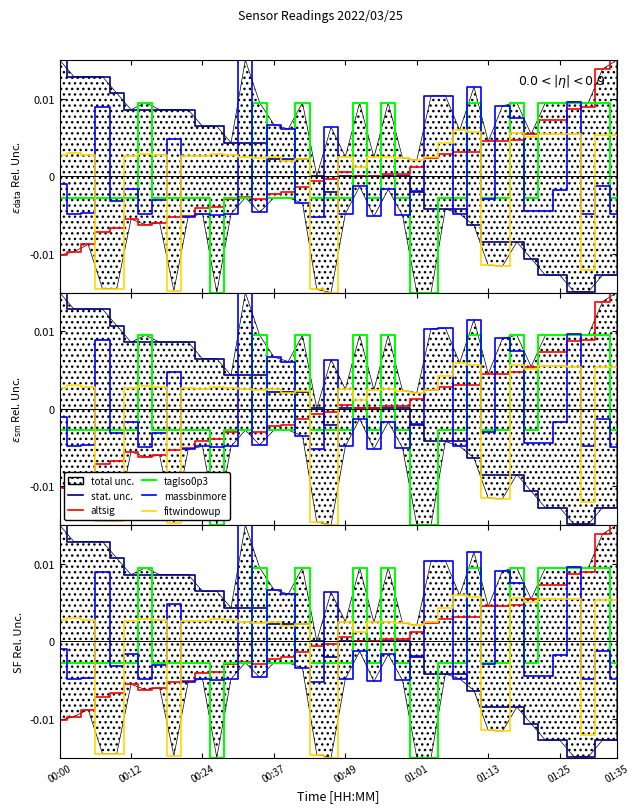

In fitwindowup, how many points are lower than both neighbors (excluding endpoints)?

11